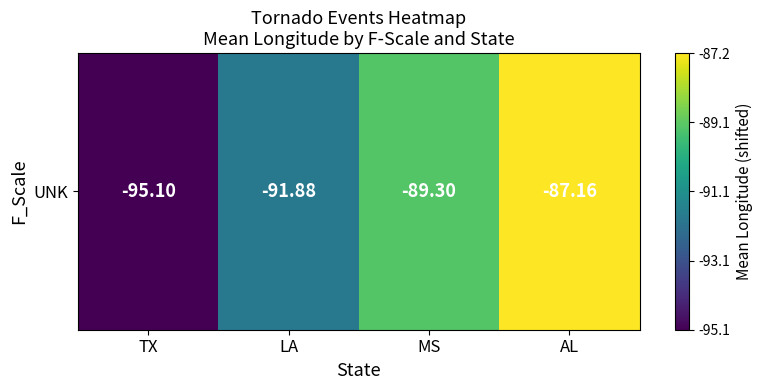

What is the difference between the maximum and minimum values?

7.9